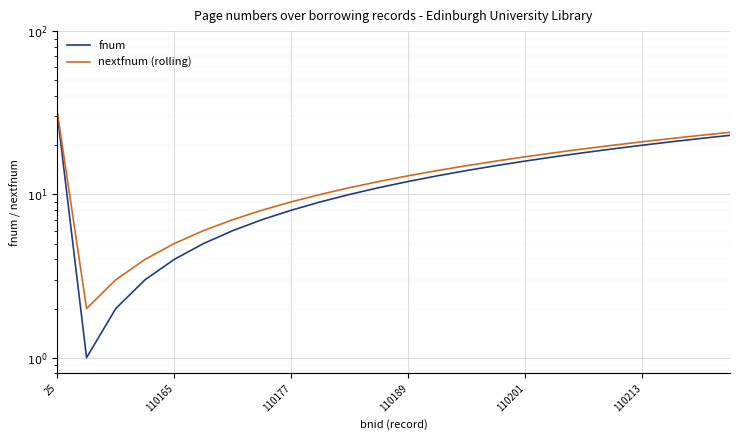

What is the difference between the fnum values at 21 and 10?

11